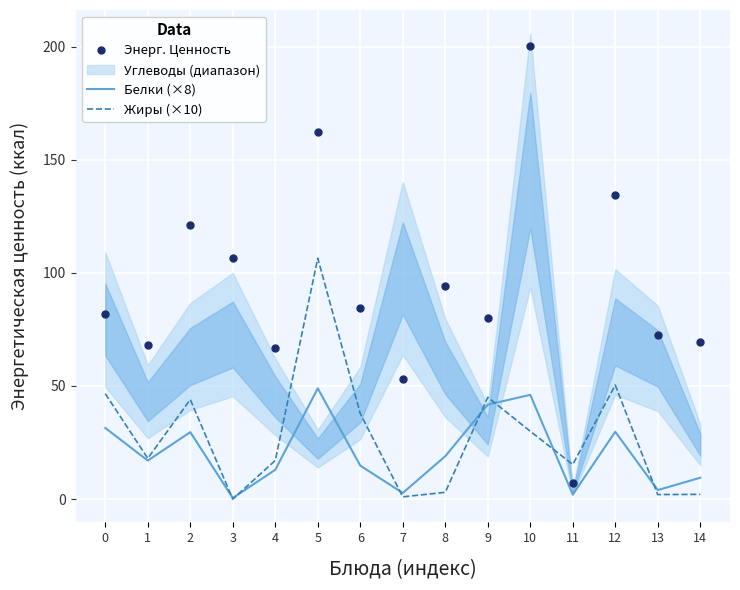

Reading right to left, extract all data points from this chart.

Энерг. Ценность: 14=69.6	13=72.8	12=134.4	11=7.0	10=200.4	9=80.0	8=94.0	7=53.2	6=84.4	5=162.5	4=66.8	3=106.6	2=121.3	1=68.2	0=81.7
Белки (×8): 14=9.4	13=4.0	12=29.8	11=2.0	10=46.1	9=41.8	8=19.0	7=2.7	6=14.8	5=49.0	4=13.0	3=0.5	2=29.6	1=17.0	0=31.4
Жиры (×10): 14=2.1	13=2.0	12=50.4	11=15.3	10=30.0	9=45.0	8=3.0	7=1.0	6=37.8	5=106.5	4=17.1	3=0.0	2=44.0	1=18.0	0=46.6